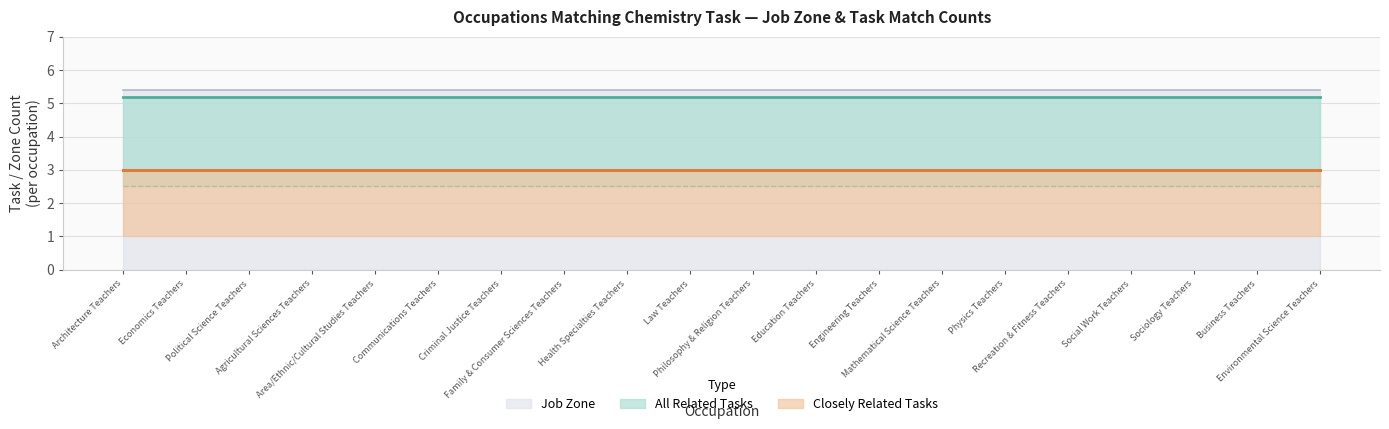

What are all the series names shown in the legend?

closely_related, all_related, job_zone